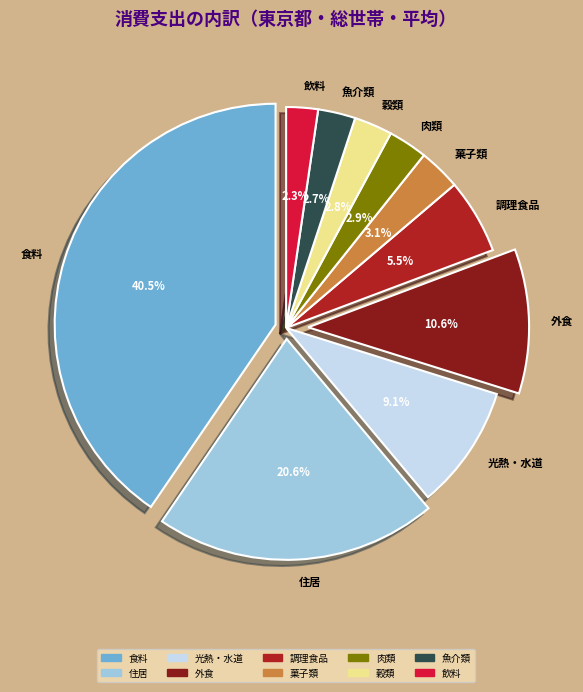

Count the number of slices in the pie.

10